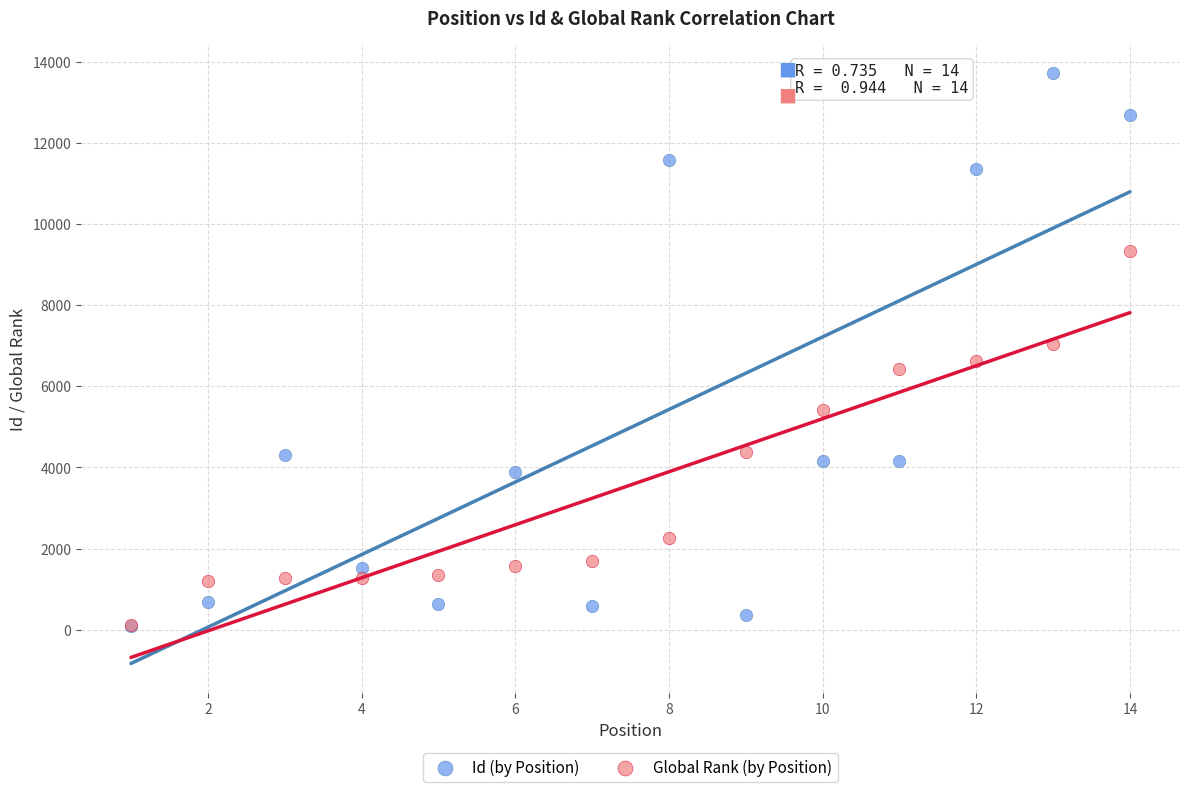

Which series has the largest Y range (max minus min)?

Id (by Position)